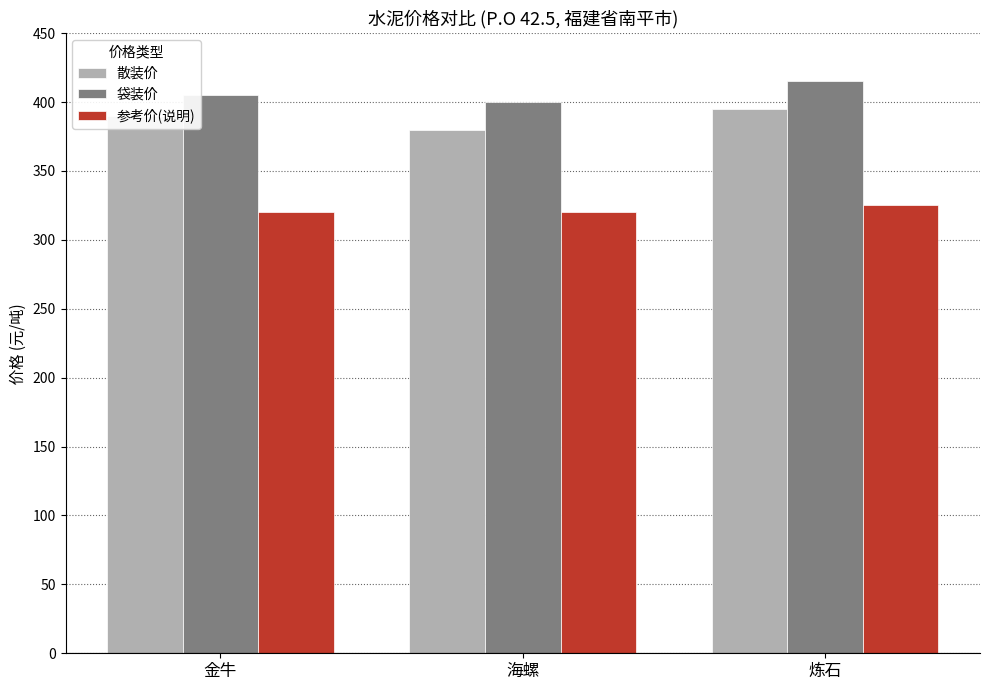

Reading right to left, transcribe all the data shown in this chart.

散装价: 395	380	390
袋装价: 415	400	405
参考价(说明): 325	320	320